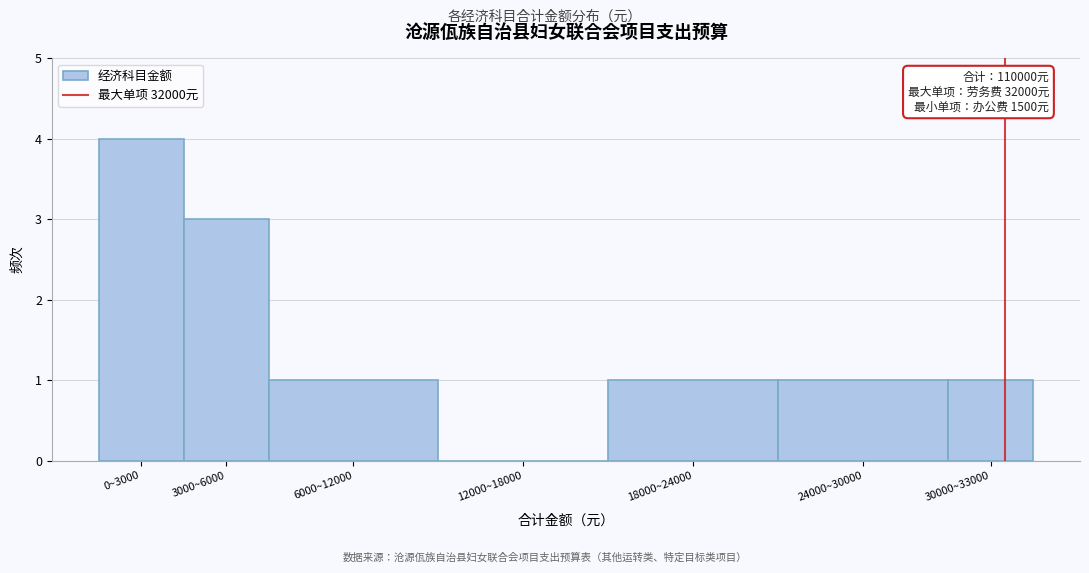

Reading left to right, transcribe all the data shown in this chart.

0~3000=4	3000~6000=3	6000~12000=1	12000~18000=0	18000~24000=1	24000~30000=1	30000~33000=1